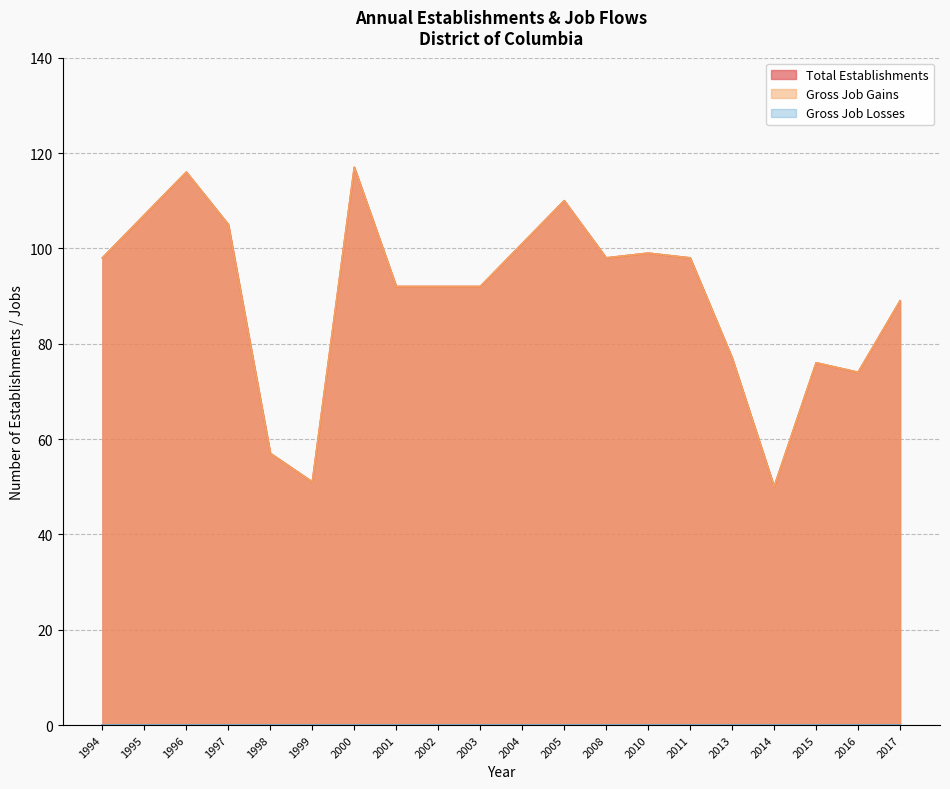

What is the value of the Total Establishments point at the 13th from the left?

98